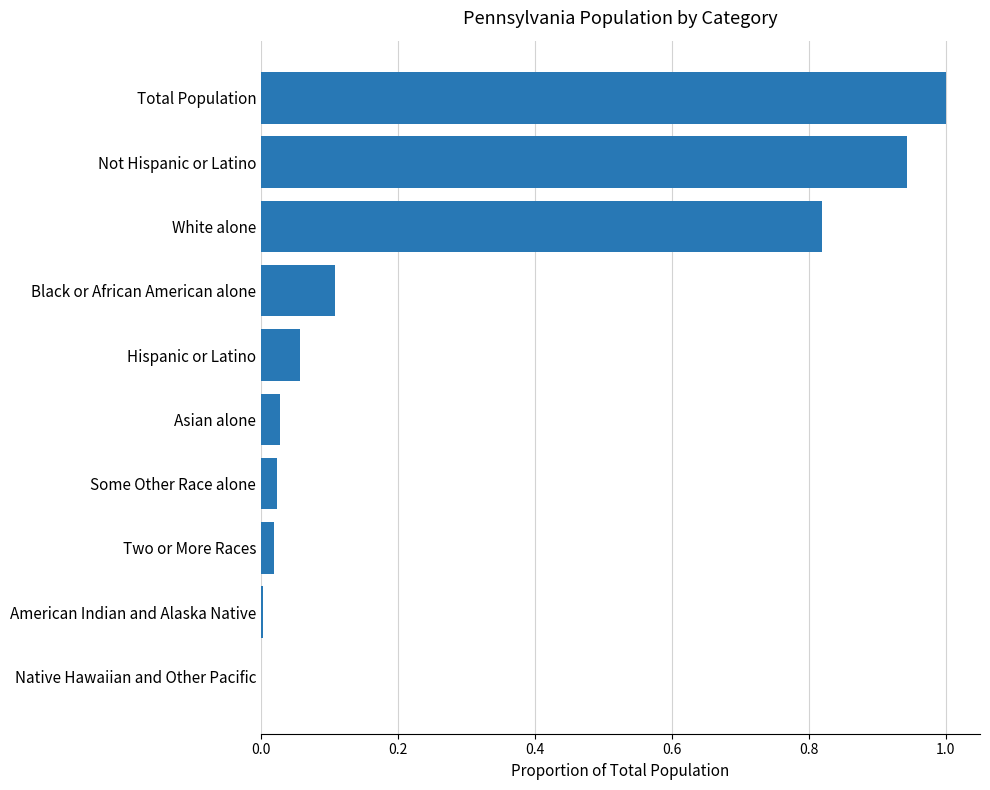

Which has a higher value, Two or More Races or Hispanic or Latino?

Hispanic or Latino